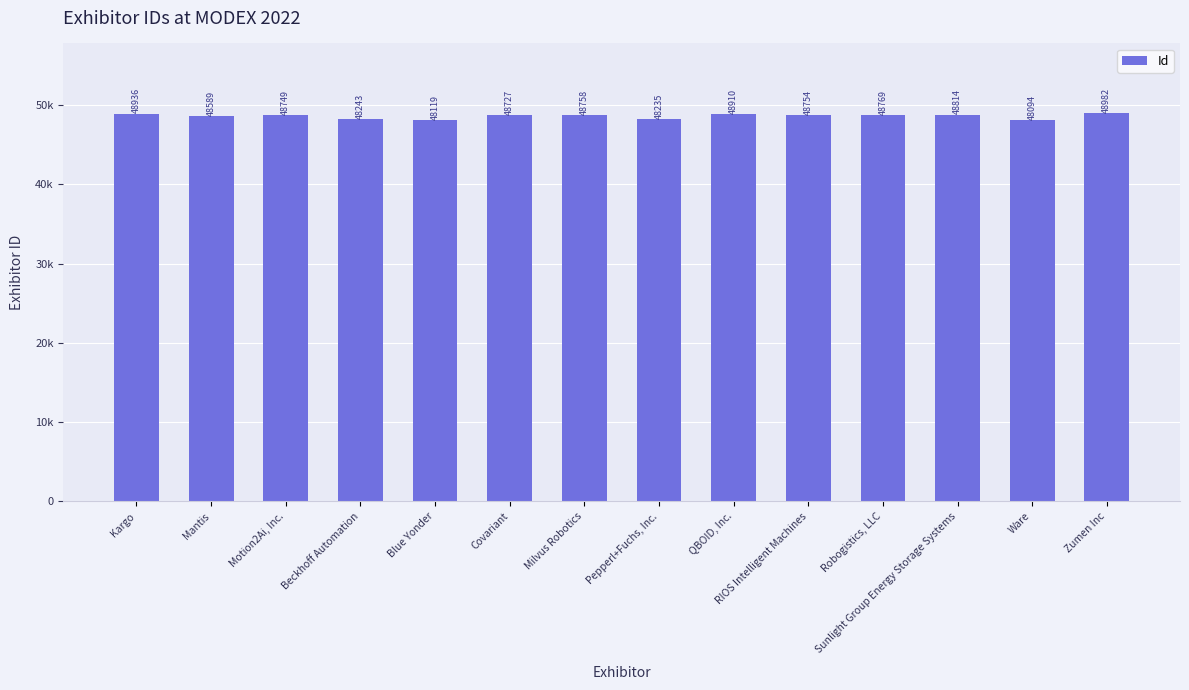

What is the sum of all values?

680679